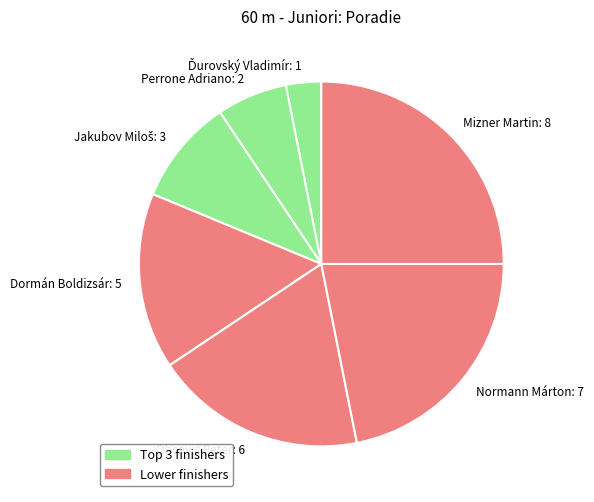

True or false: Mizner Martin: 8 accounts for 25% of the total.

True